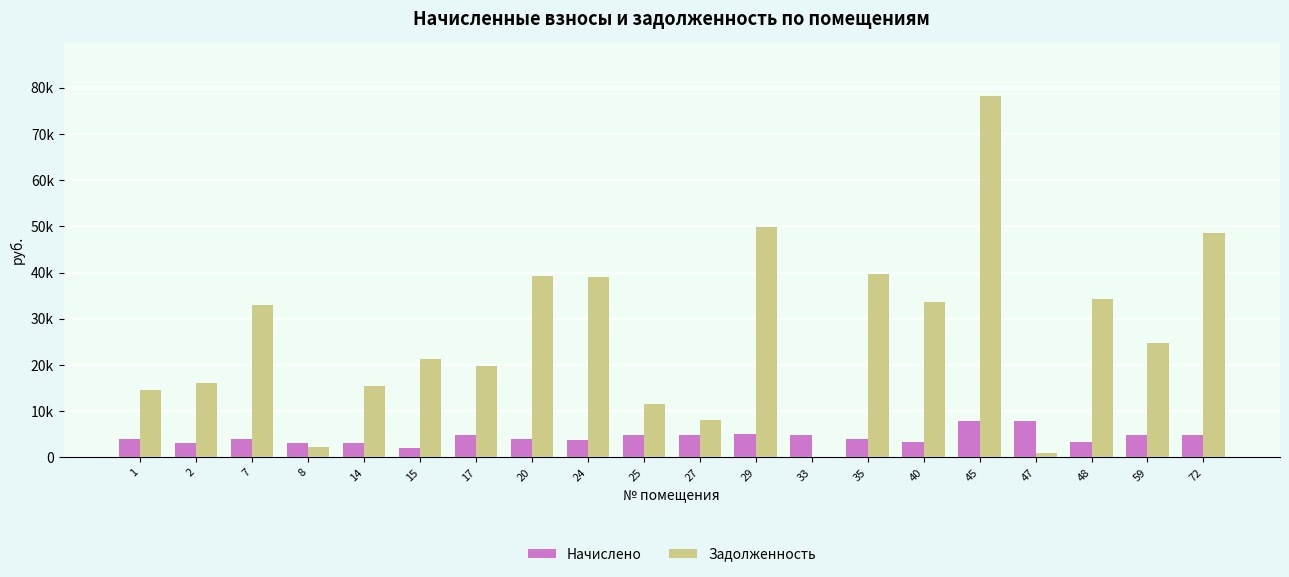

Reading left to right, extract all data points from this chart.

Начислено: 3990.7	3154.1	4022.6	3180.8	3154.1	2131.2	4939.0	3921.4	3889.4	4939.0	4933.7	4976.4	4933.7	3964.1	3356.6	7794.9	7794.9	3415.2	4811.2	4848.5
Задолженность: 14616.4	16222.0	32933.3	2310.3	15470.6	21393.6	19885.8	39364.1	39043.3	11632.0	8026.9	49954.1	0.0	39792.2	33694.9	78247.1	971.5	34283.2	24759.0	48670.4